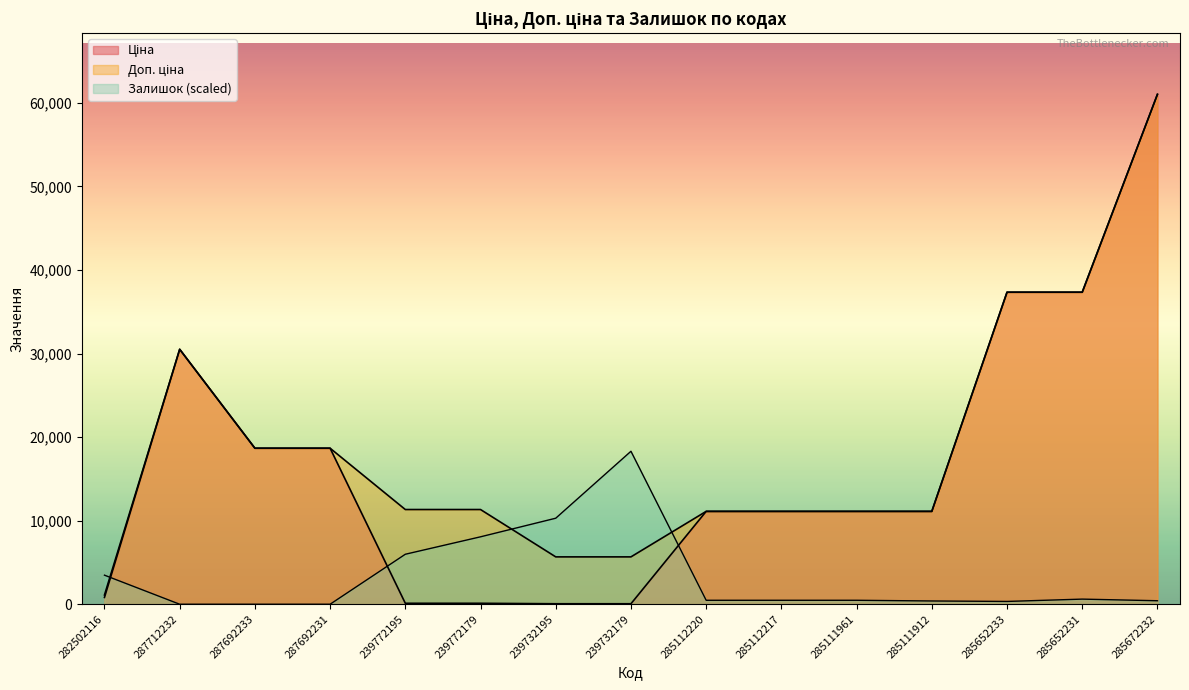

At which category does the chart reach its peak across all series?

285672232